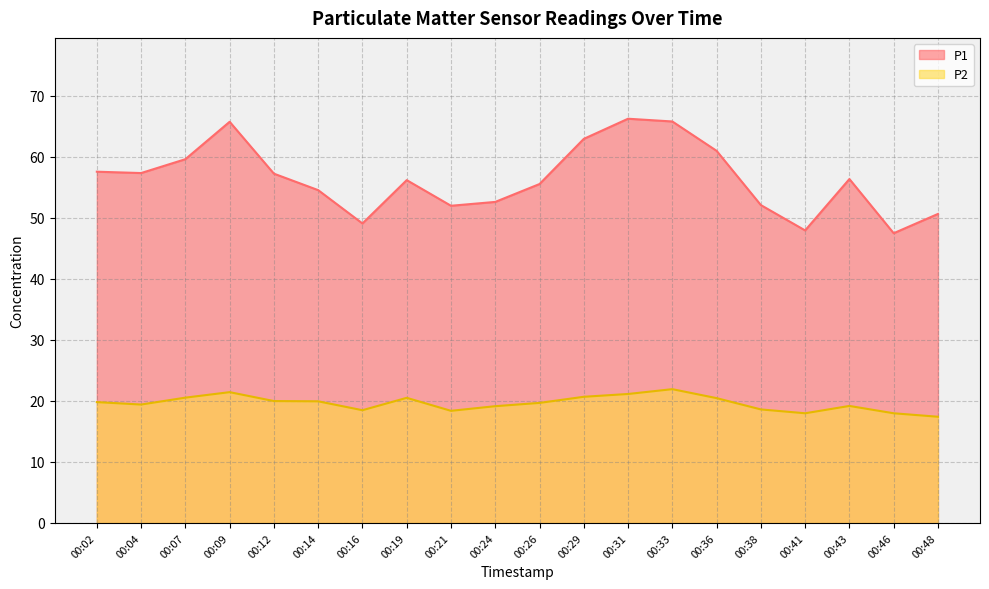

List the series in order of their peak value, highest first.

P1, P2